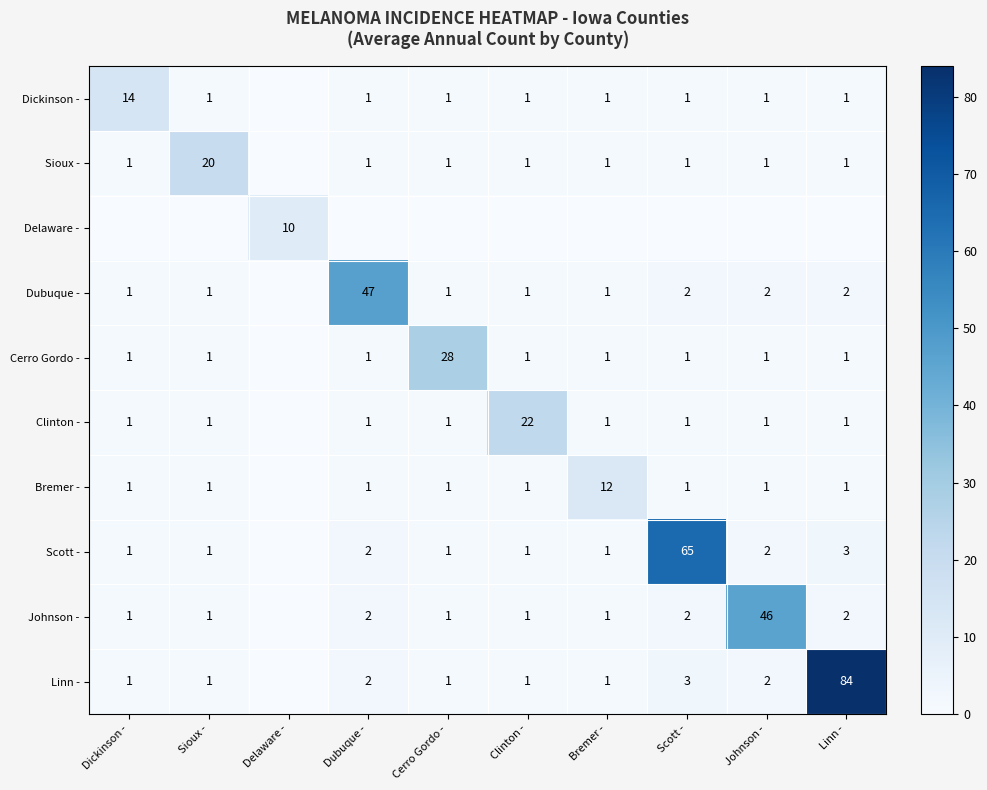

The Cerro Gordo - series shows 1 at Johnson -. True or false?

True